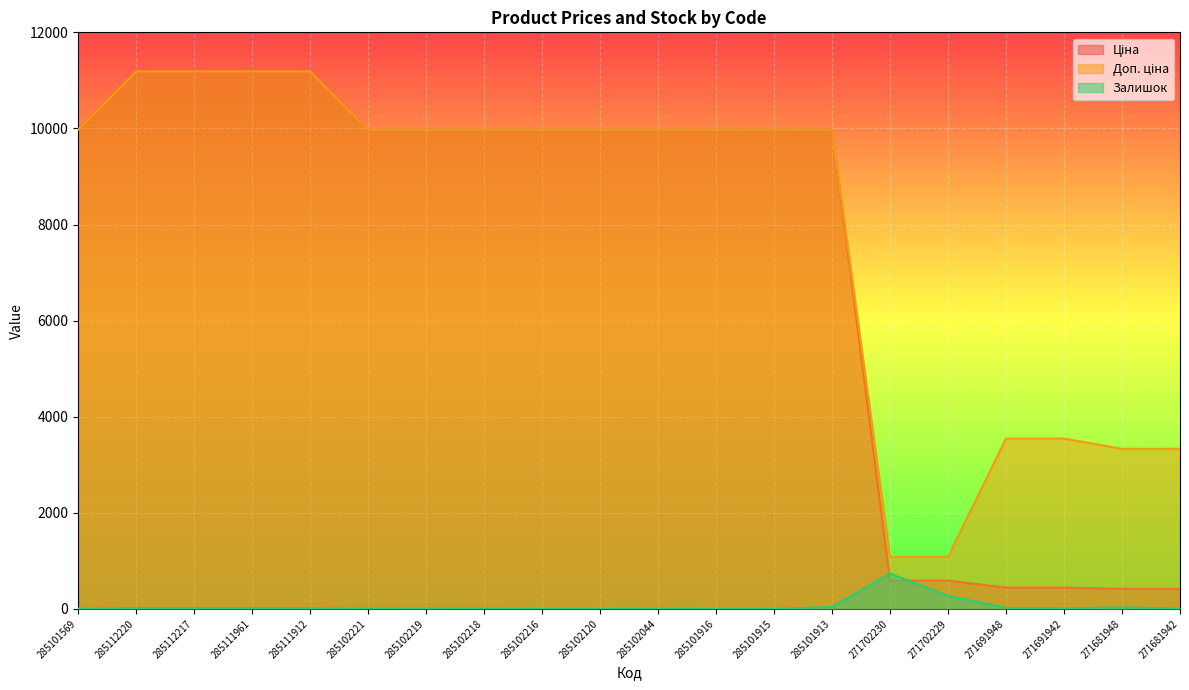

Which category has the lowest value in the Ціна series?

271681948